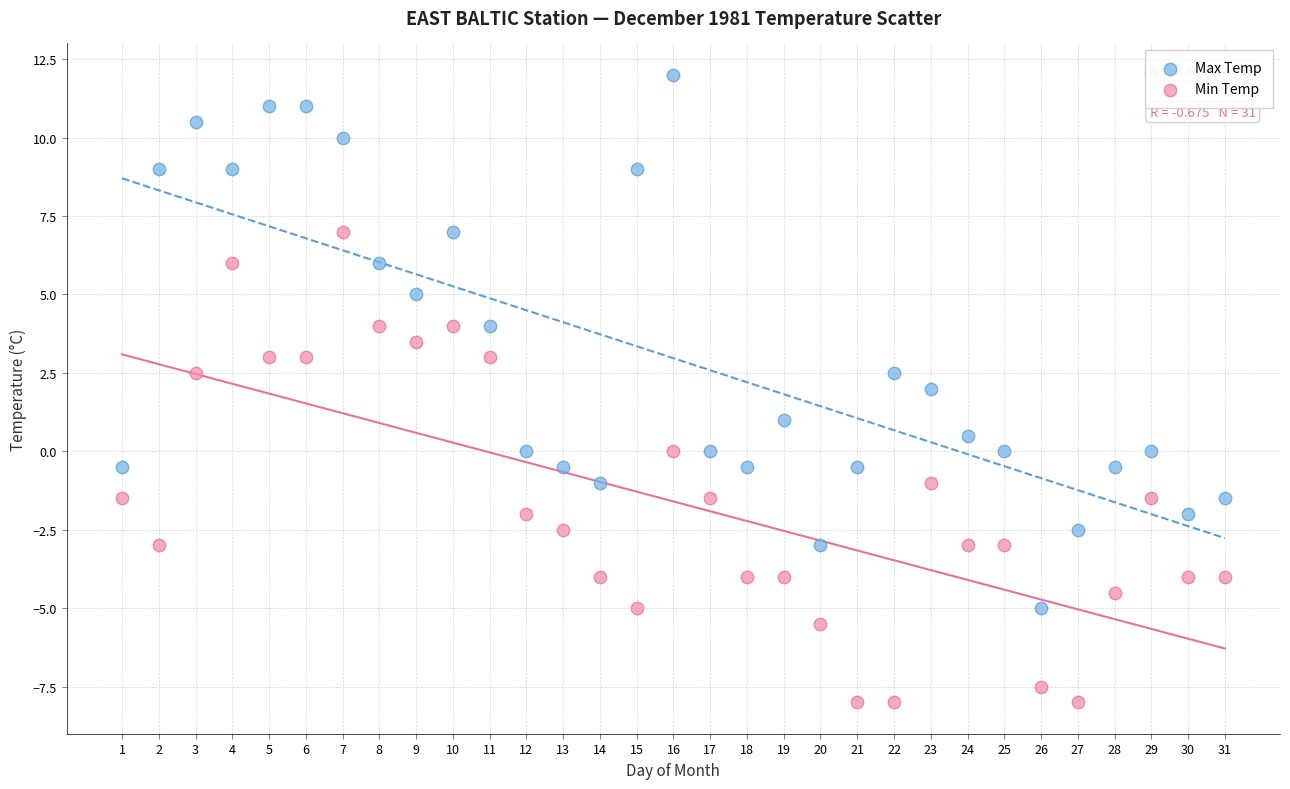

Which series reaches the maximum Y coordinate?

Max Temp